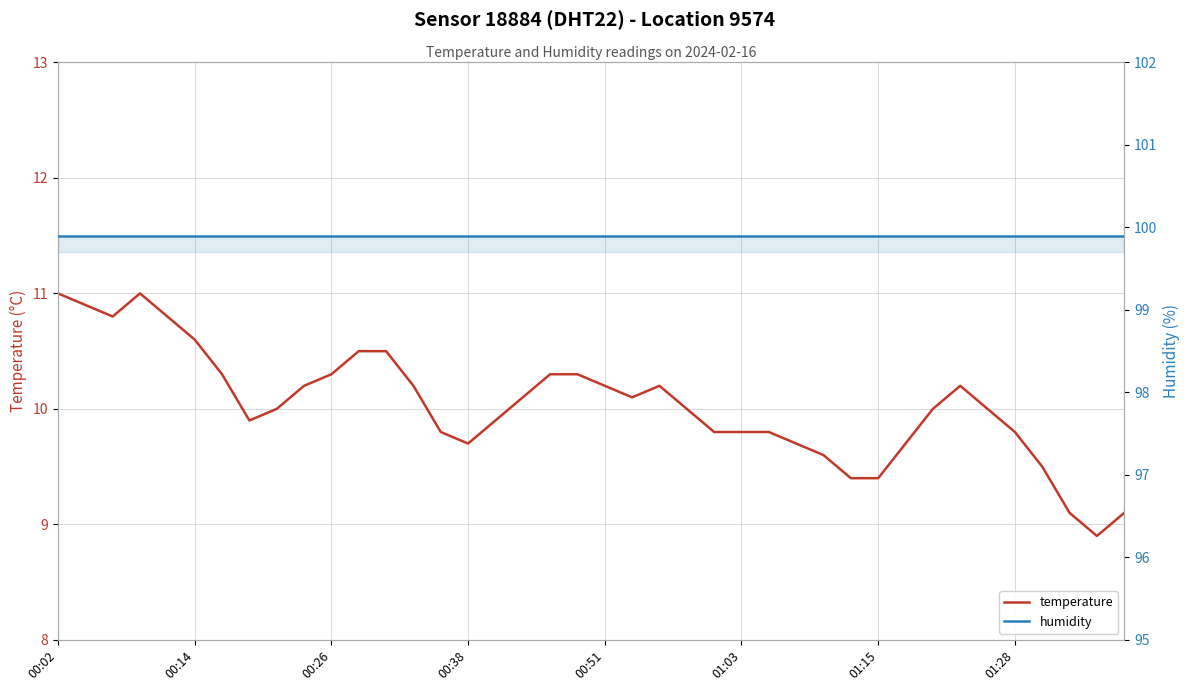

The humidity series shows 172.4 at 14. True or false?

False